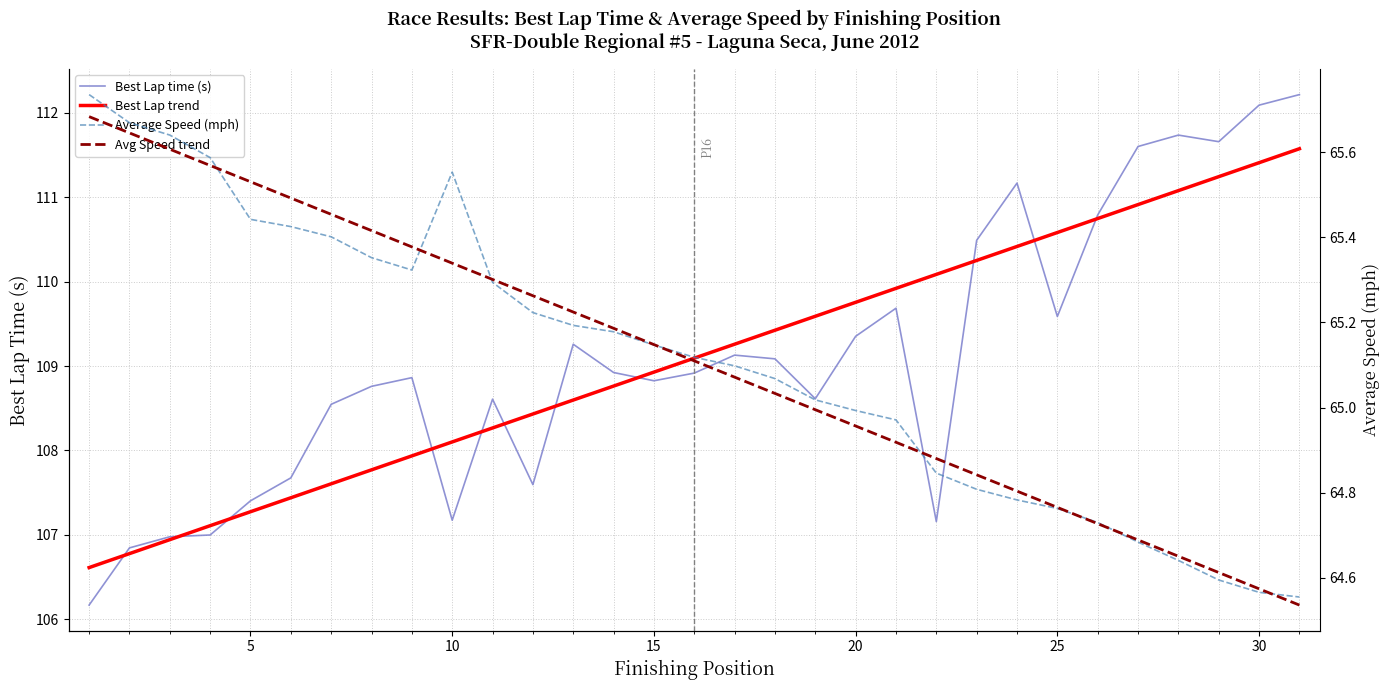

What are all the series names shown in the legend?

Best Lap time (s), Best Lap trend, Average Speed (mph), Avg Speed trend